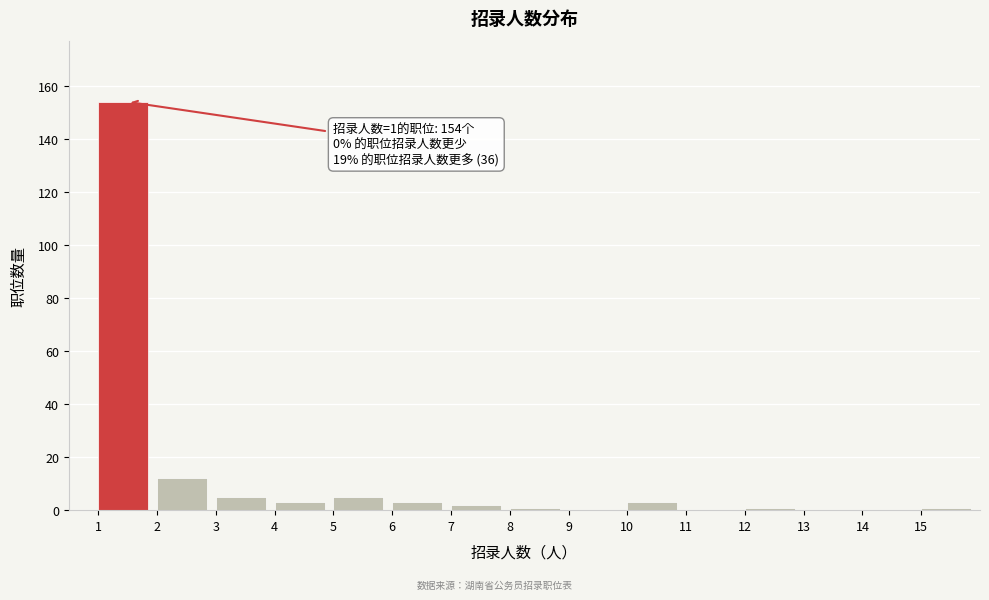

Which range on the x-axis has the tallest bar?

1 to 2